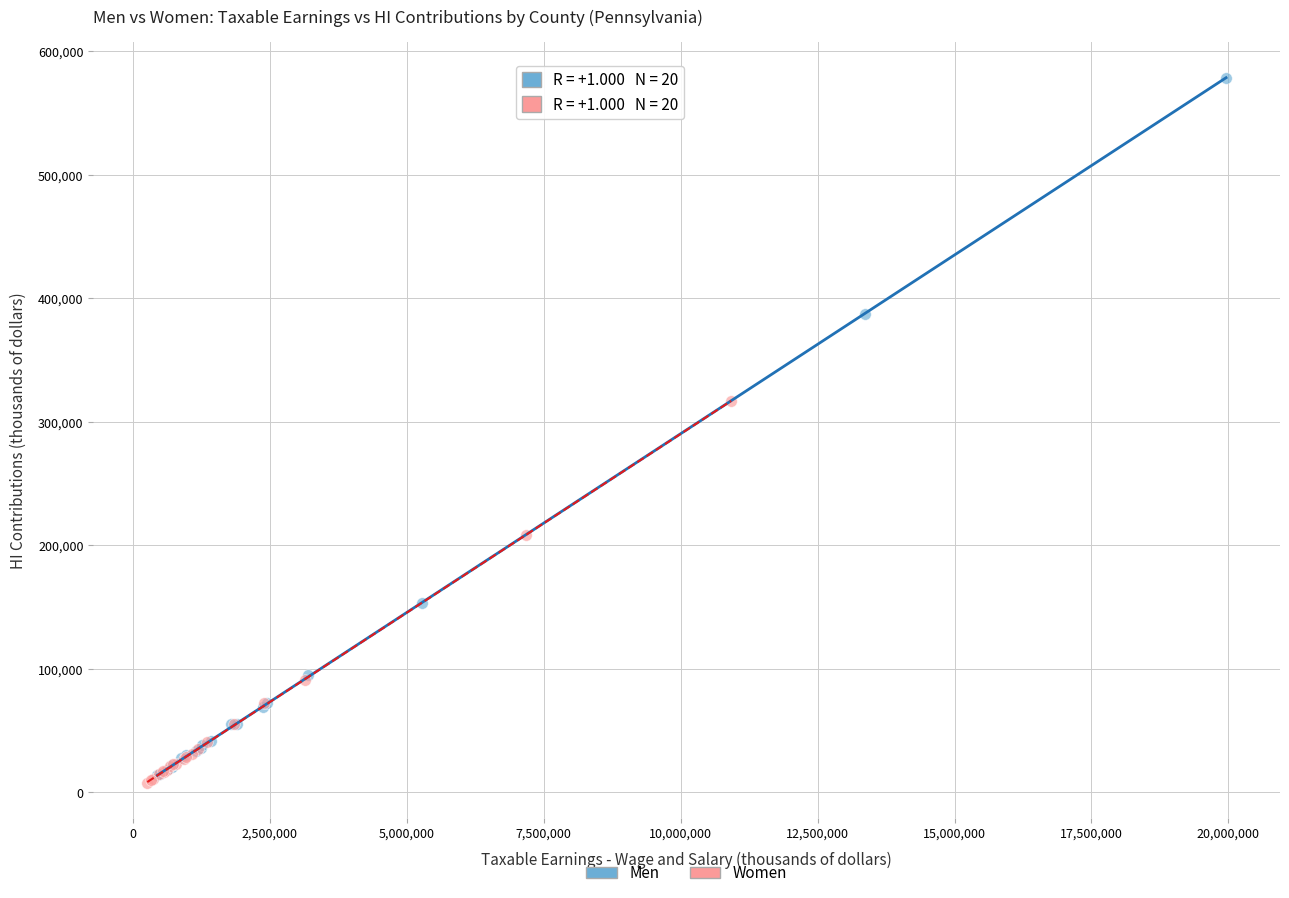

What are all the series names shown in the legend?

Men, Women